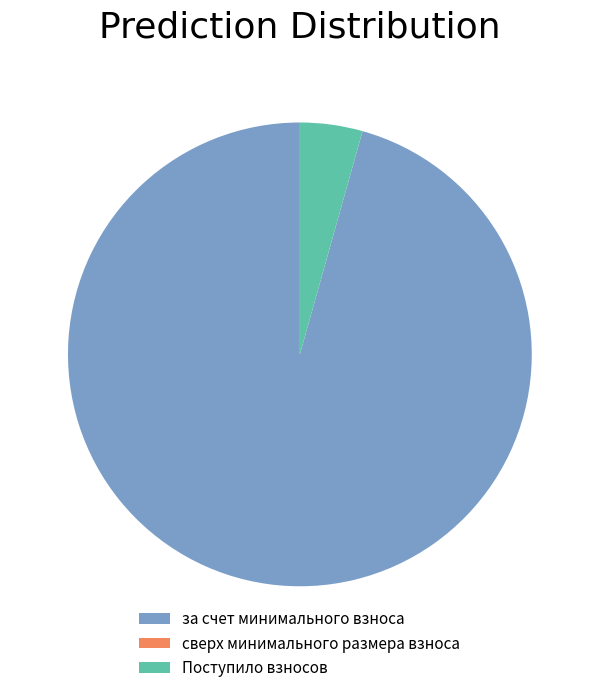

The Поступило взносов slice represents 4% of the pie. True or false?

True